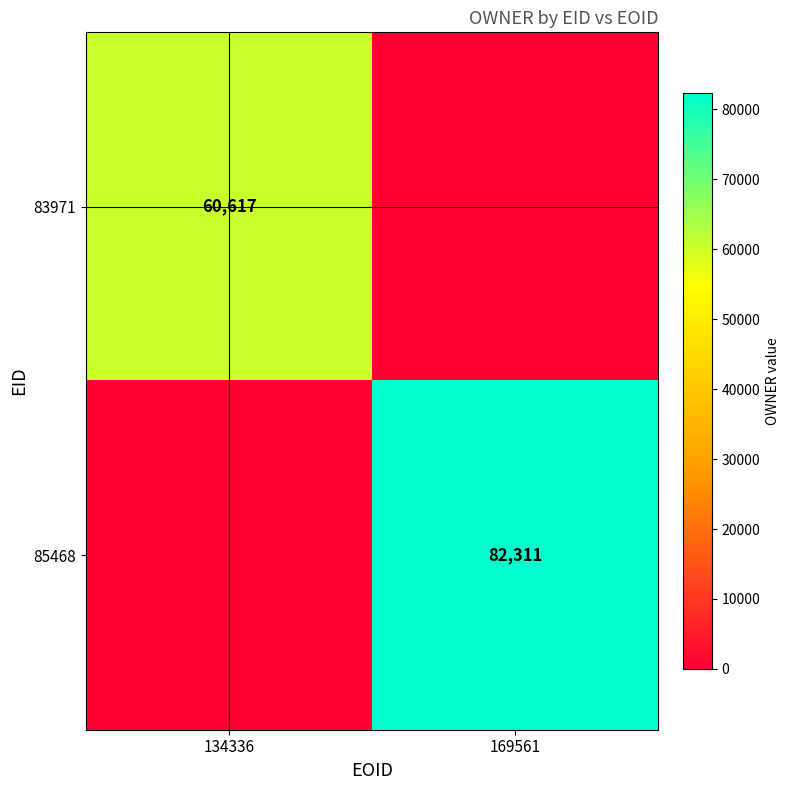

Is it true that 83971 equals 38643 at 134336?

False